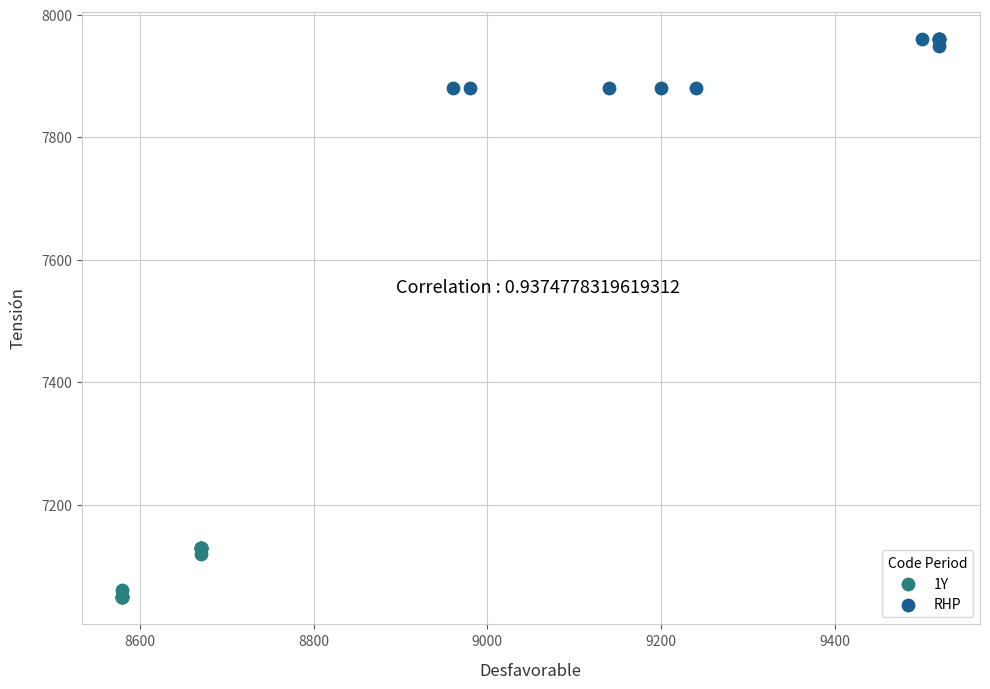

Which series contains the lowest Y value?

1Y